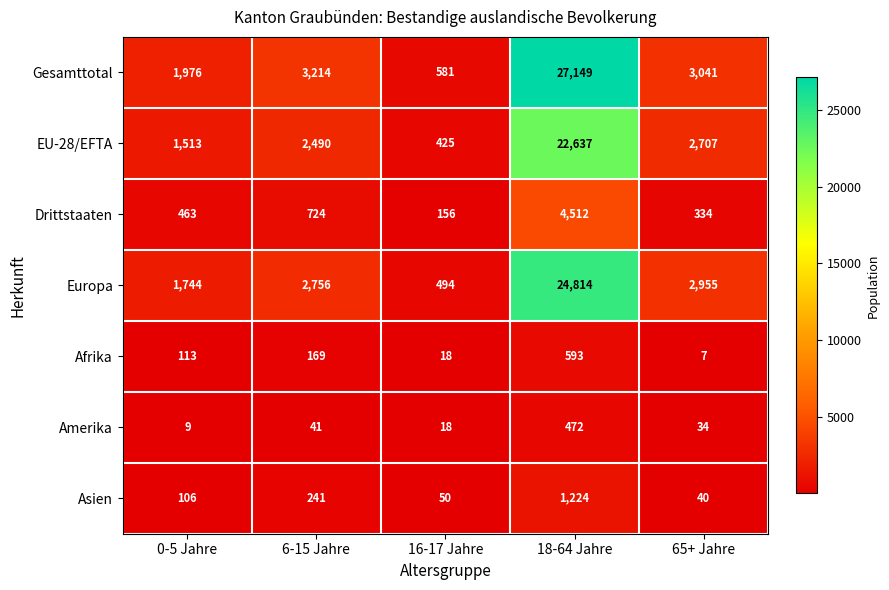

True or false: Europa has a value of 198 at 16-17 Jahre.

False